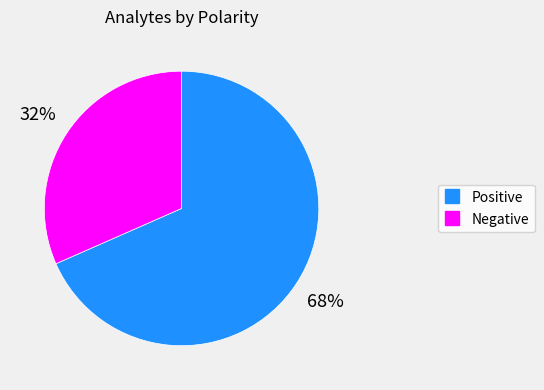

What percentage is the Negative slice, to the nearest percent?

32%